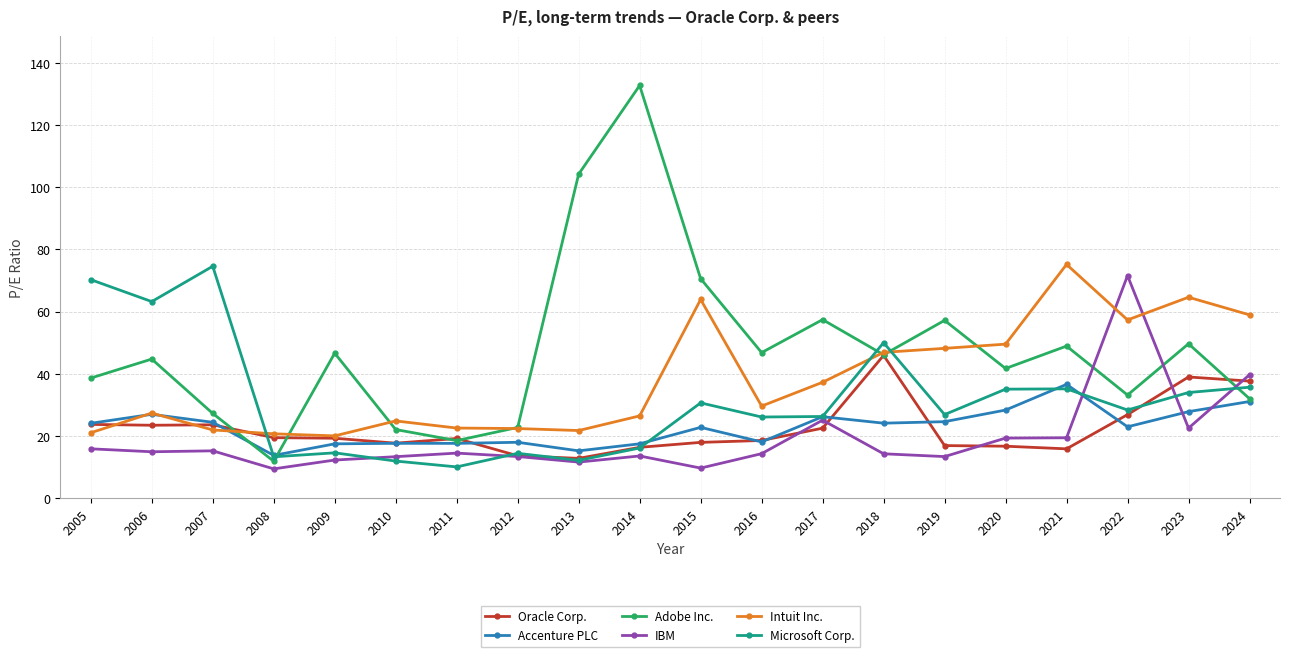

At which label does Oracle Corp. reach its peak?

2018